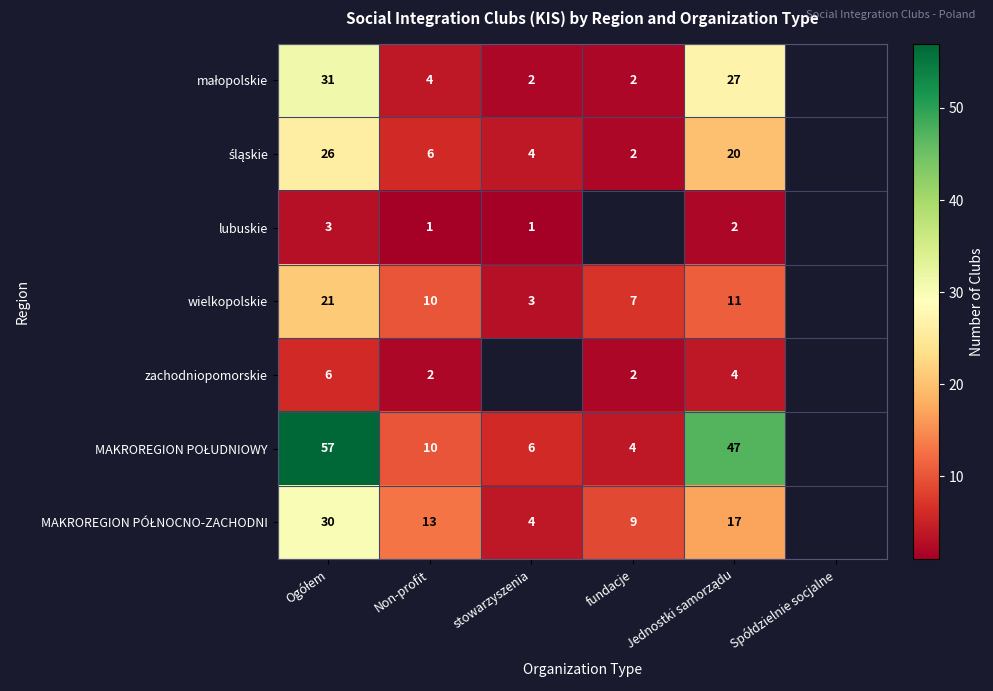

What is the total value across all series at Non-profit?

46